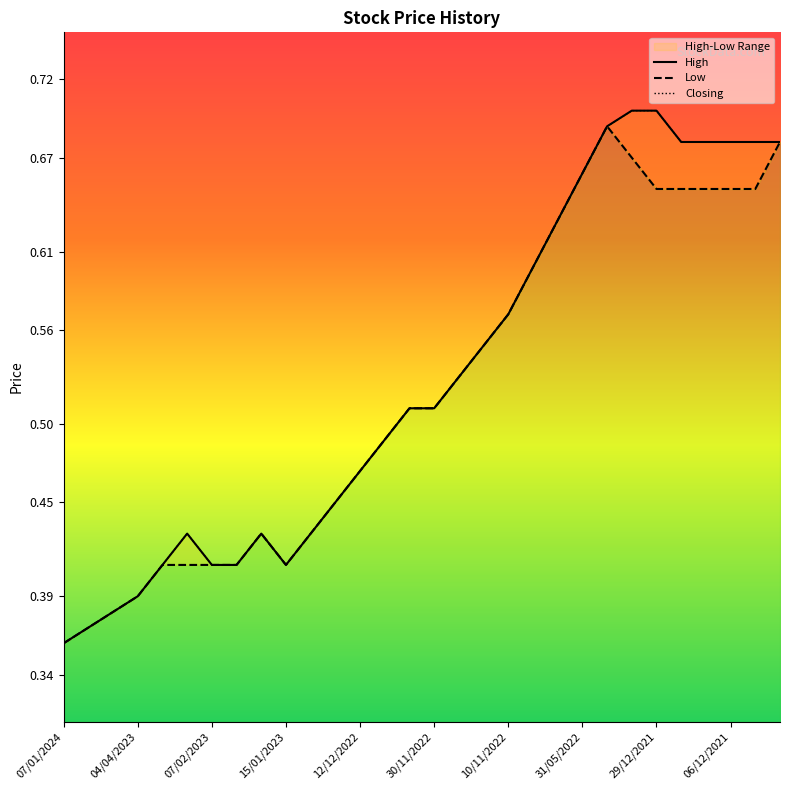

At which category is the sum across all series the highest?

03/01/2022